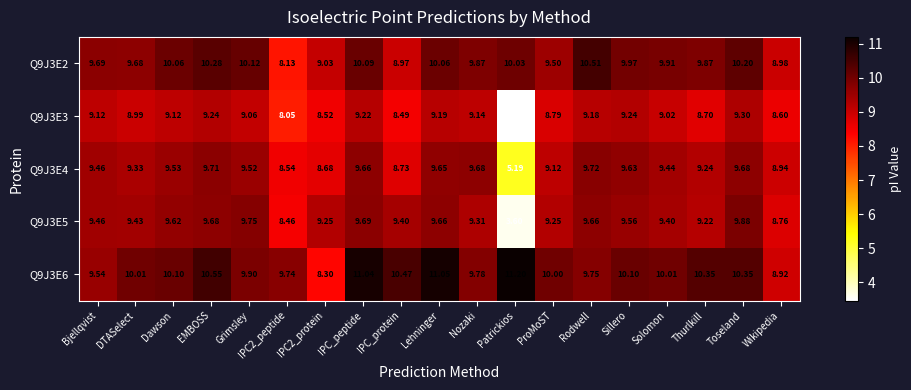

At which label is Q9J3E2 closest to 9?

Wikipedia